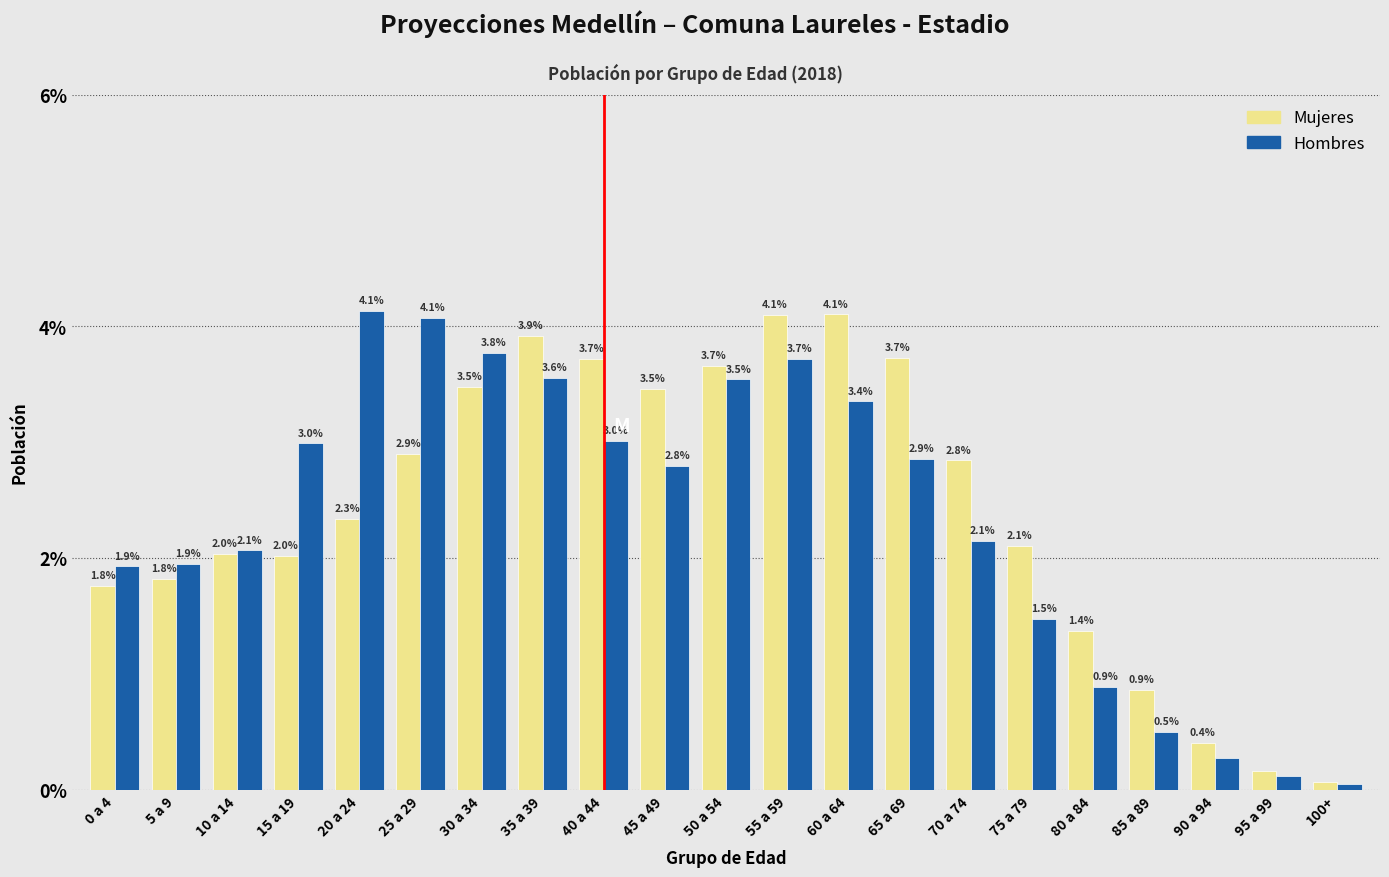

Between 55 a 59 and 70 a 74, which series saw the biggest shift?

Hombres